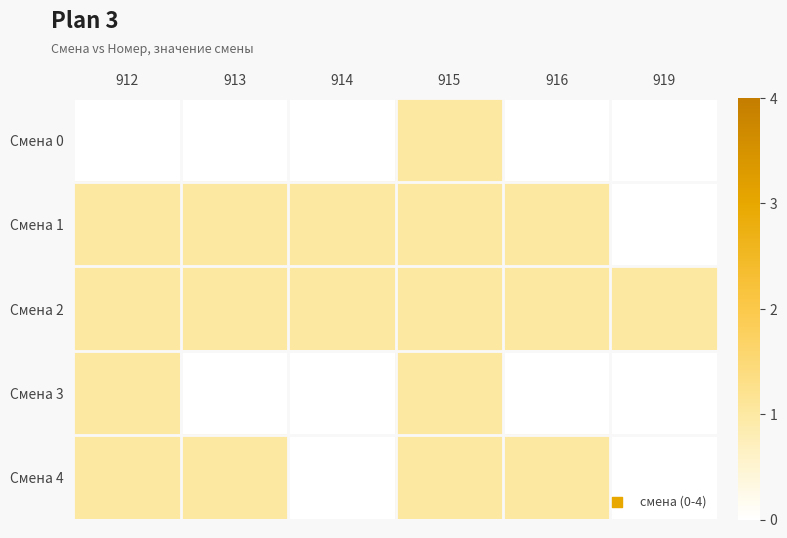

Reading left to right, what are all the values shown in this chart?

Смена 0: 912=0	913=0	914=0	915=1	916=0	919=0
Смена 1: 912=1	913=1	914=1	915=1	916=1	919=0
Смена 2: 912=1	913=1	914=1	915=1	916=1	919=1
Смена 3: 912=1	913=0	914=0	915=1	916=0	919=0
Смена 4: 912=1	913=1	914=0	915=1	916=1	919=0